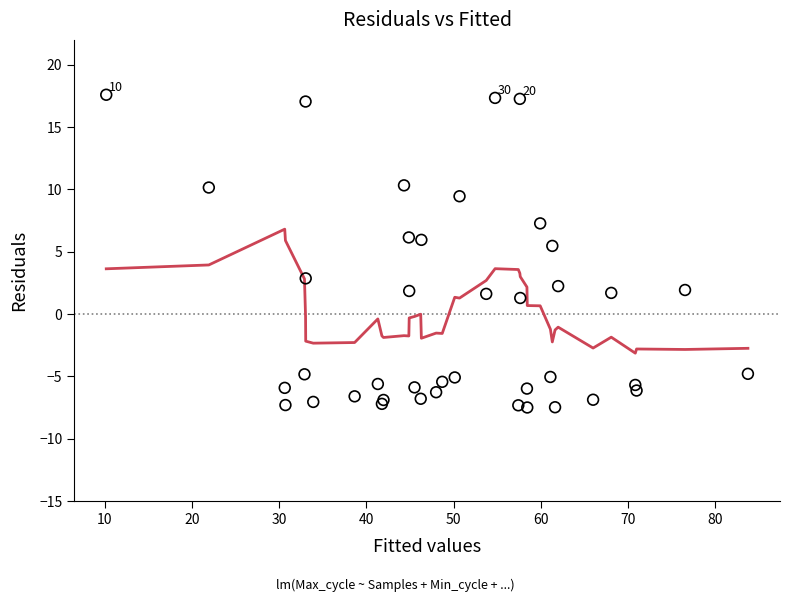

What Y value in the scatter plot is closest to 5?

5.5